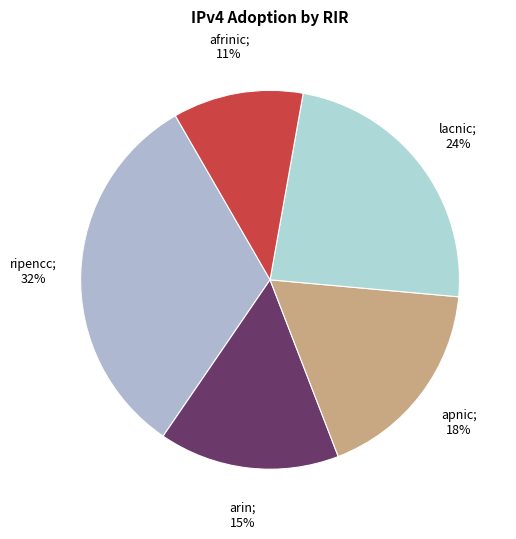

Does any single category account for the majority?

No